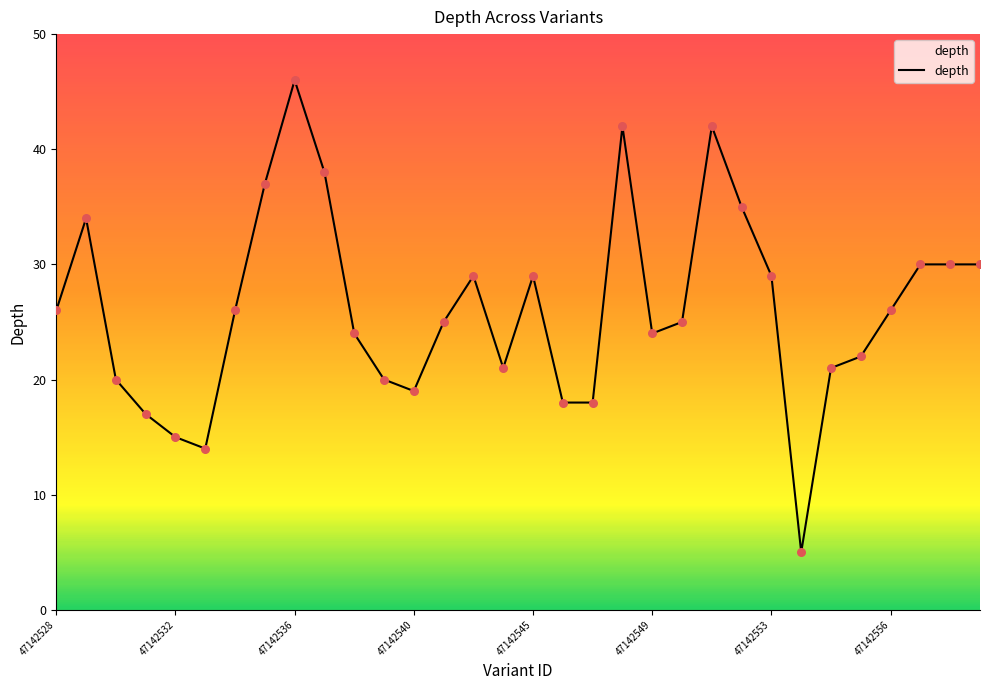

What is the maximum value shown in the chart?

46